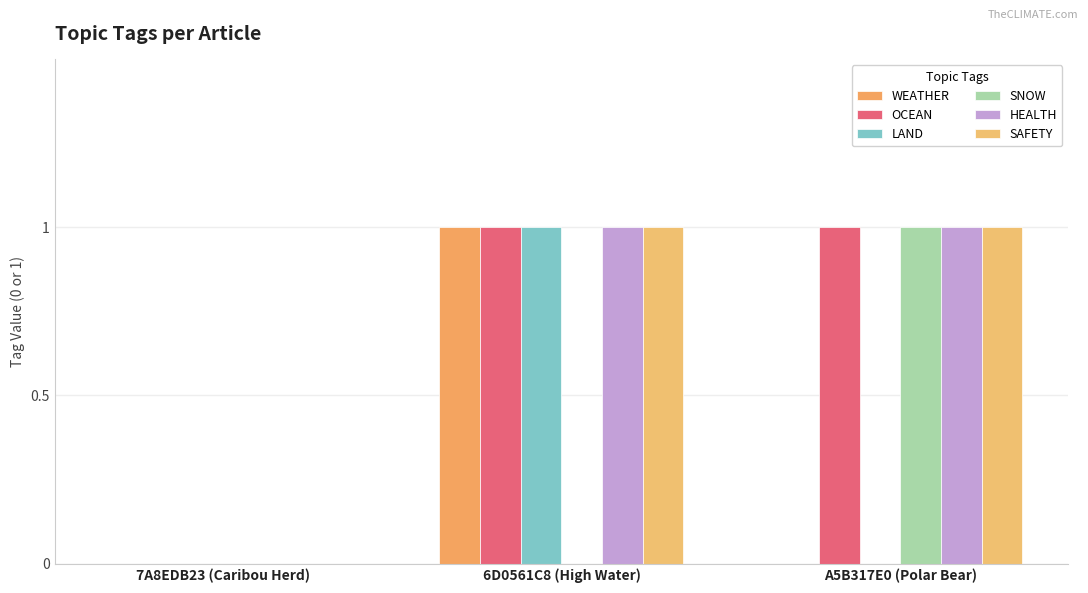

Which series has the widest spread of values?

WEATHER